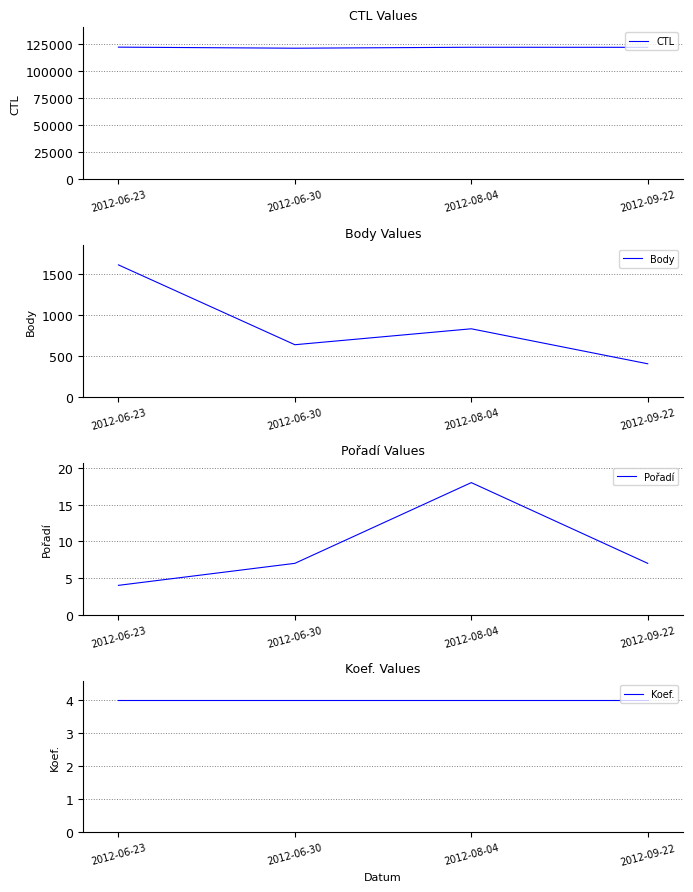

True or false: Body and Koef. cross at least once.

False